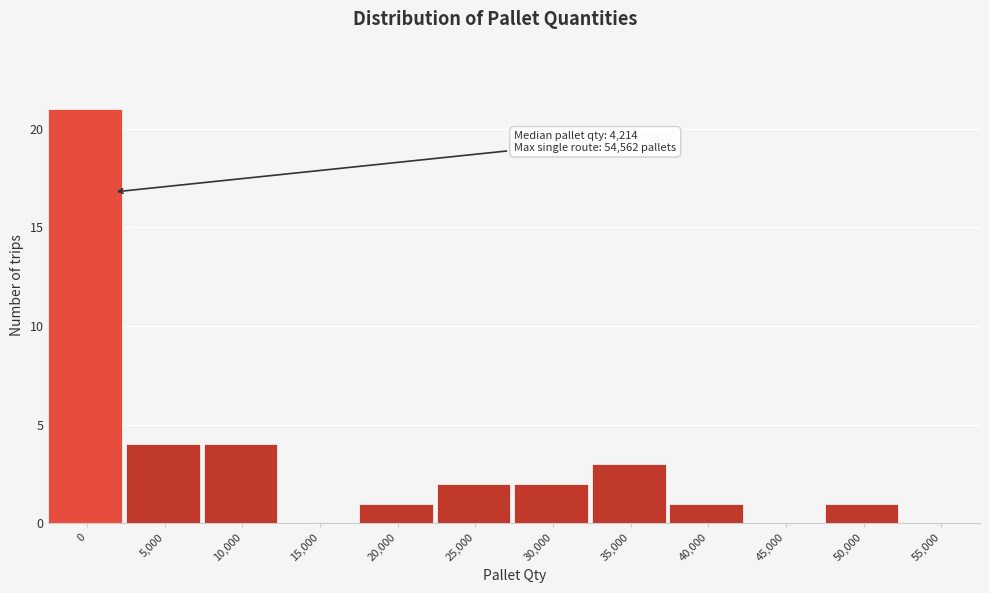

Reading left to right, extract all data points from this chart.

0=21	5,000=4	10,000=4	15,000=0	20,000=1	25,000=2	30,000=2	35,000=3	40,000=1	45,000=0	50,000=1	55,000=0